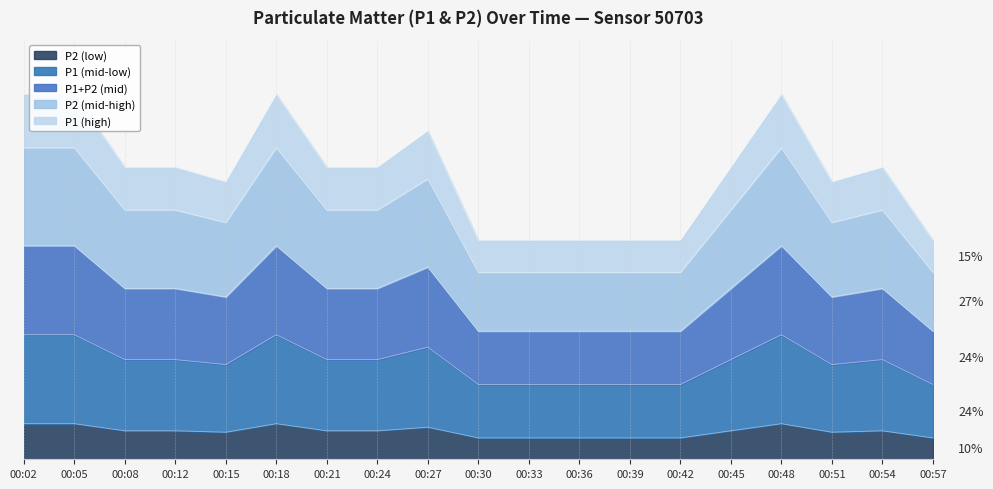

Count the number of categories in the chart.

19